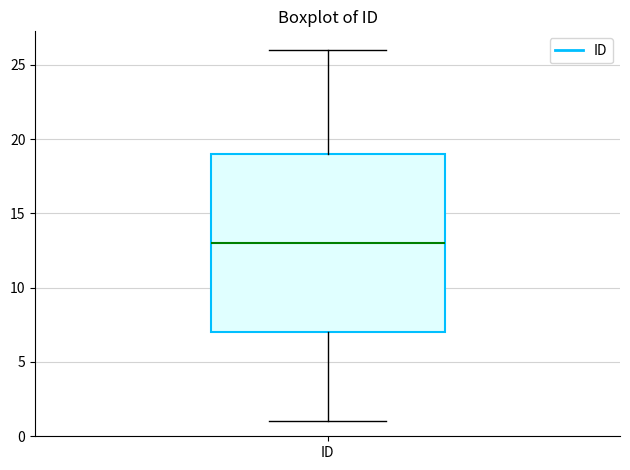

Transcribe this box plot: give where the median line is, the range the box spans, and where the two whiskers end, as read against the y-axis. The values are not printed on the chart, so give them approximately, as read against the axis.

median 13, box 7 to 19, whiskers 1 to 26